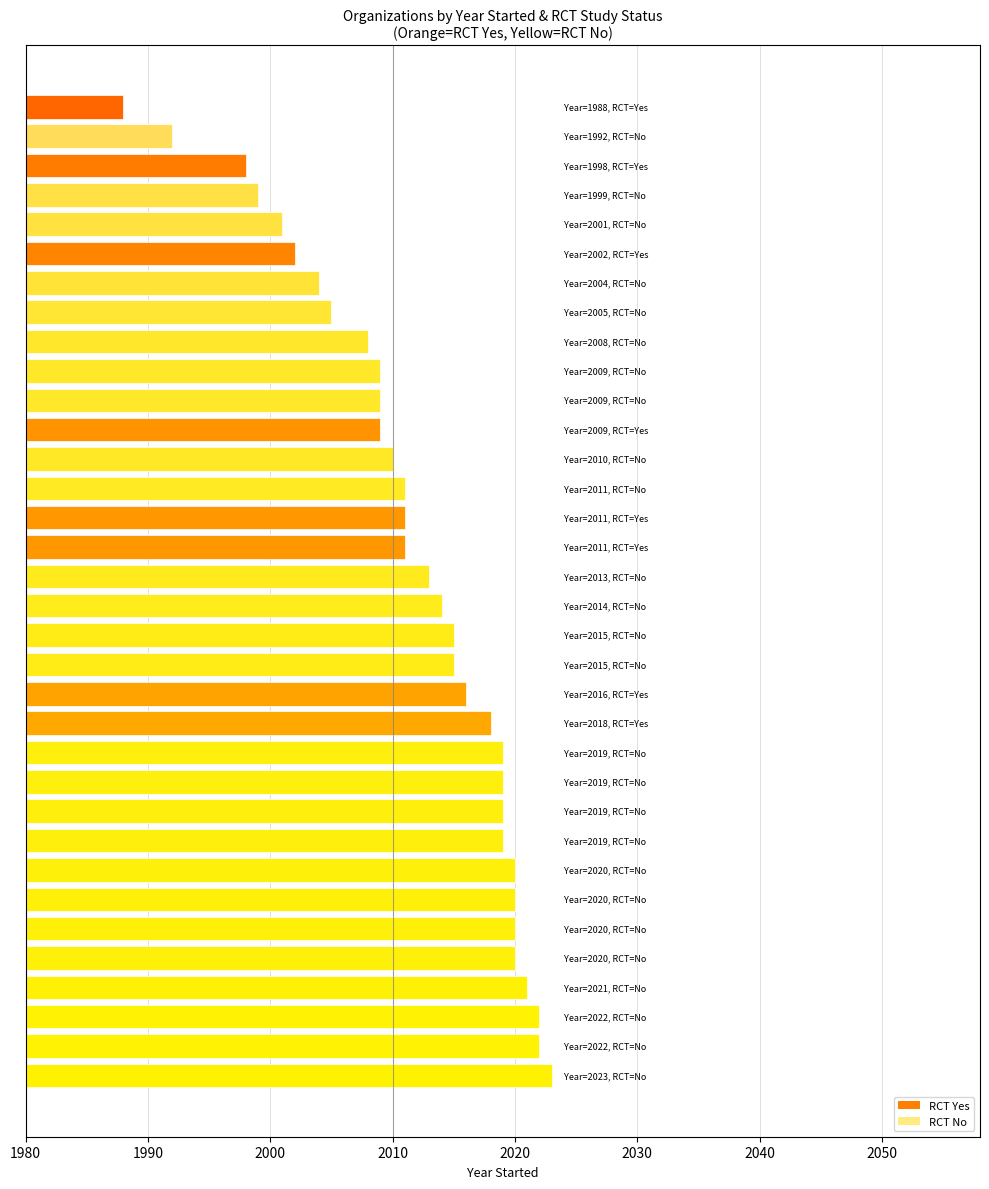

What is the maximum value shown in the chart?

2023